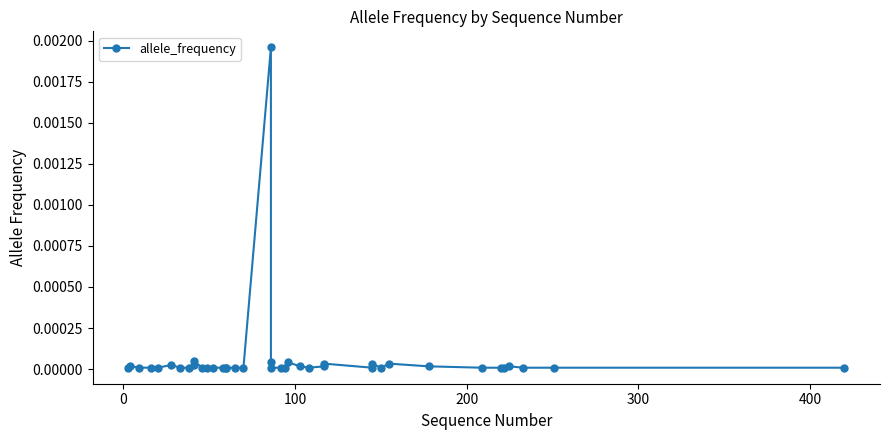

Is this an area chart (filled region under the line)?

No